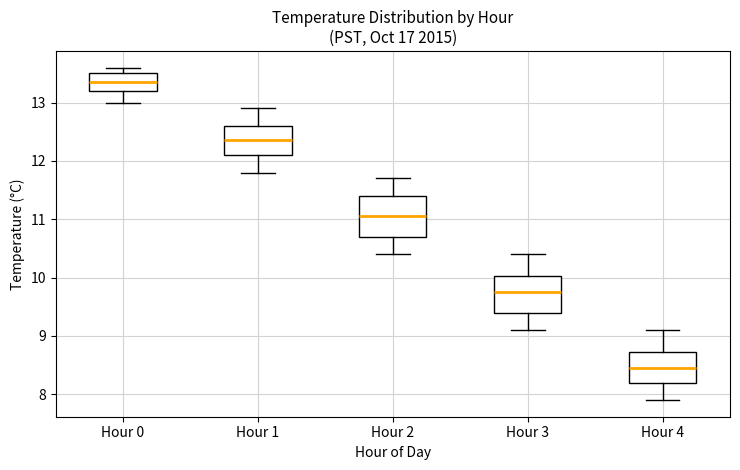

Reading left to right, read every box against the y-axis: the position of its median line, the range the box covers, and the ends of its whiskers. The values are not printed on the chart, so give them approximately, as read against the axis.

Hour 0: median 13.4, box 13.2 to 13.5, whiskers 13.0 to 13.6
Hour 1: median 12.4, box 12.1 to 12.6, whiskers 11.8 to 12.9
Hour 2: median 11.1, box 10.7 to 11.4, whiskers 10.4 to 11.7
Hour 3: median 9.8, box 9.4 to 10.0, whiskers 9.1 to 10.4
Hour 4: median 8.5, box 8.2 to 8.7, whiskers 7.9 to 9.1